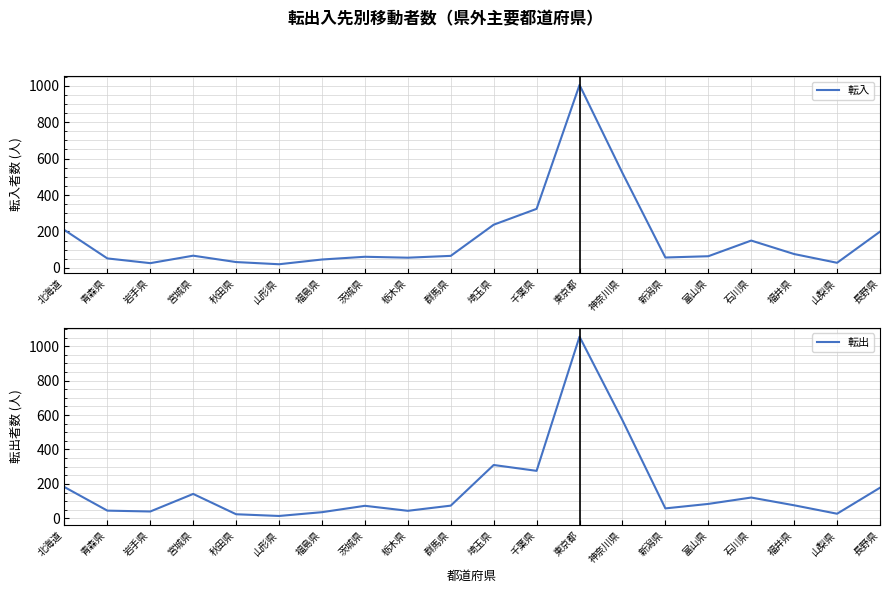

What is the label of the 11th point from the right?

群馬県